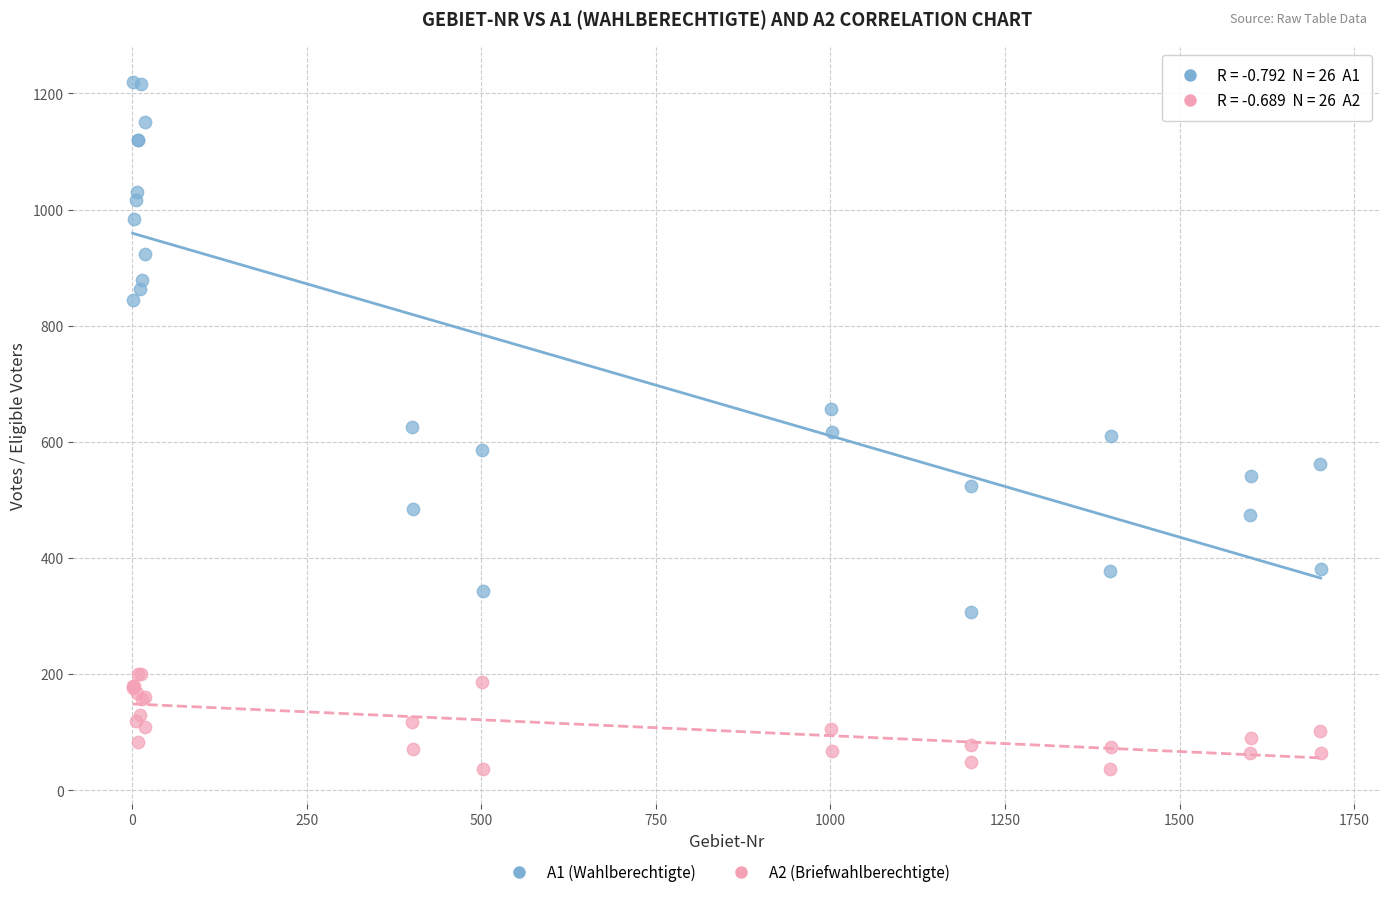

Which series contains the highest Y value?

A1 (Wahlberechtigte)